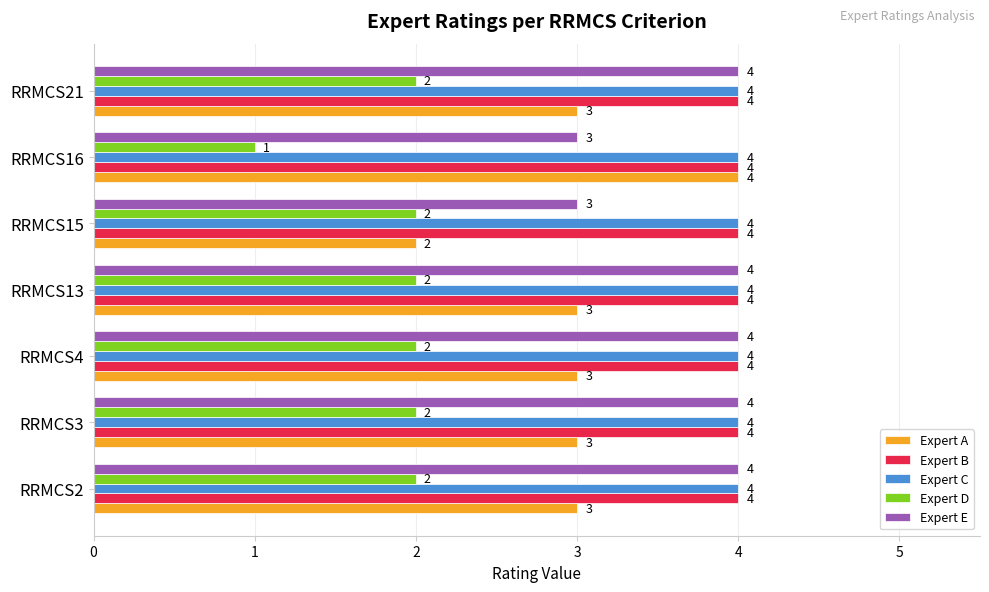

What is the sum of all Expert A values?

21